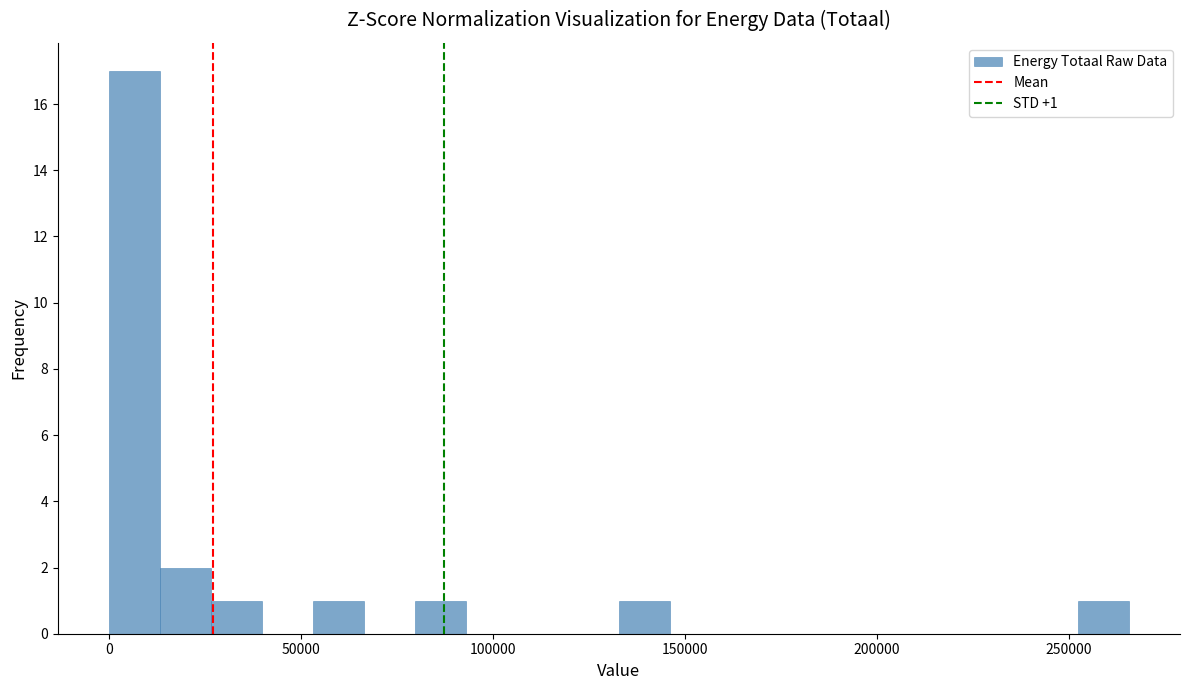

Read against the x-axis, roughly where is the centre of the tallest bar?

5000